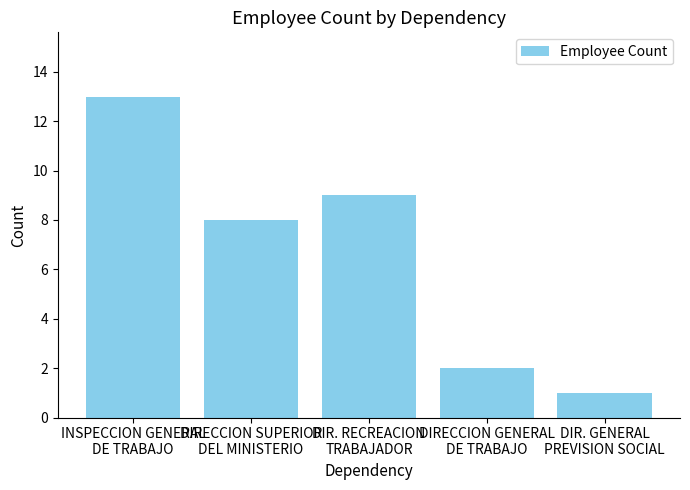

Reading left to right, extract all data points from this chart.

INSPECCION GENERAL
DE TRABAJO=13	DIRECCION SUPERIOR
DEL MINISTERIO=8	DIR. RECREACION
TRABAJADOR=9	DIRECCION GENERAL
DE TRABAJO=2	DIR. GENERAL
PREVISION SOCIAL=1